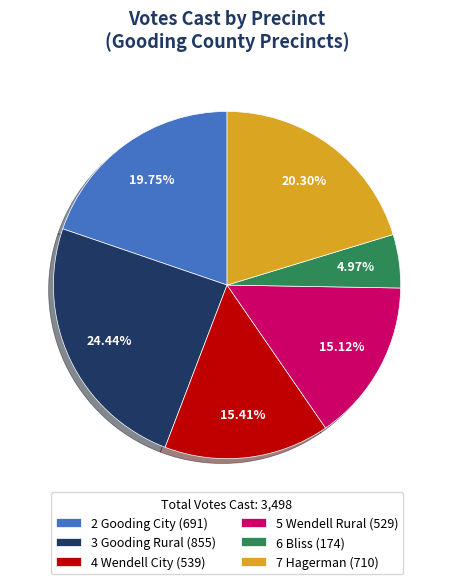

What is the ratio of the value at 7 Hagerman (710) to the value at 2 Gooding City (691)?

1.0